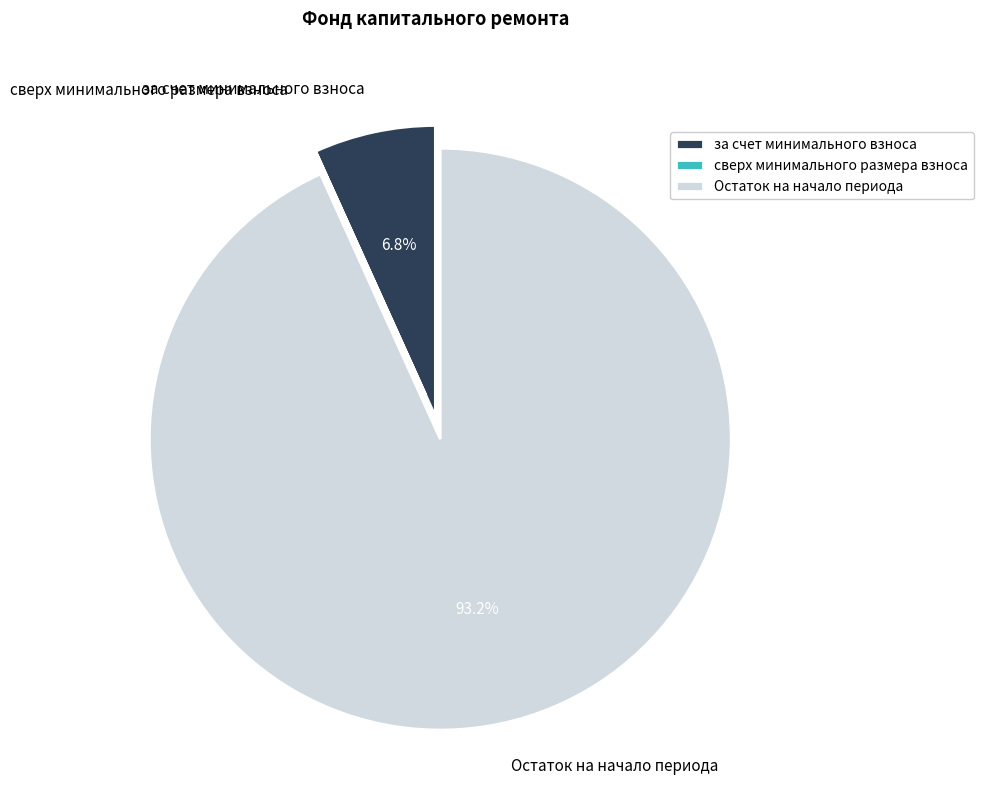

Which slice represents more than half of the pie?

Остаток на начало периода